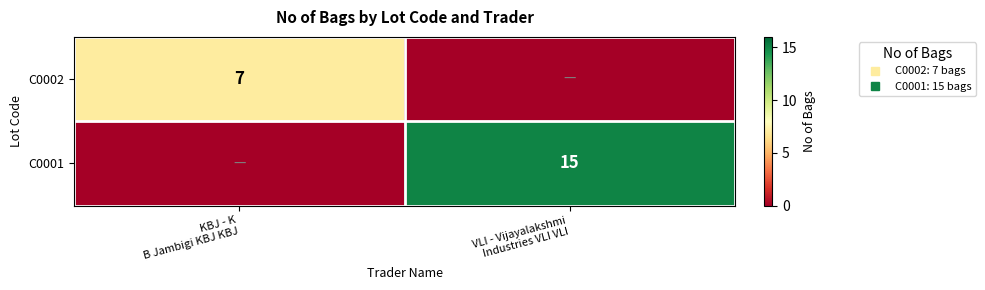

Between KBJ - K B Jambigi KBJ KBJ and VLI - Vijayalakshmi Industries VLI VLI, which series saw the biggest shift?

C0001